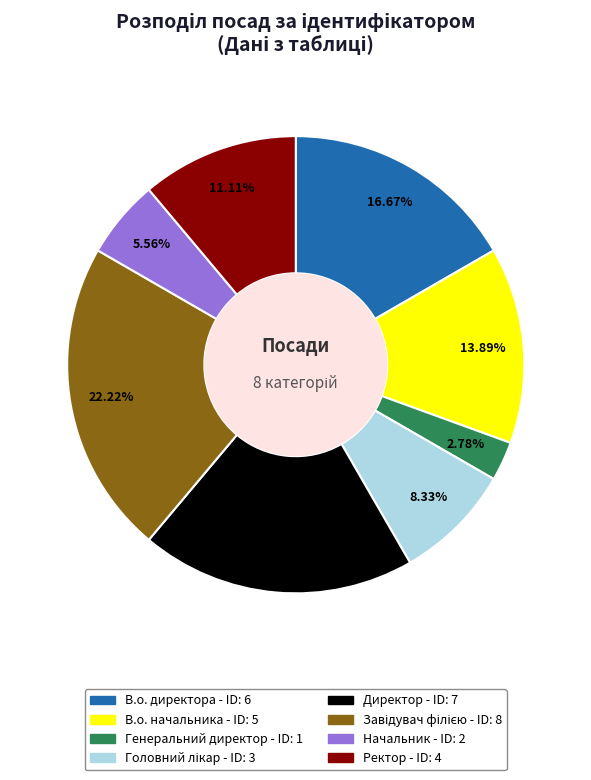

Does Директор represent more than half of the total?

No